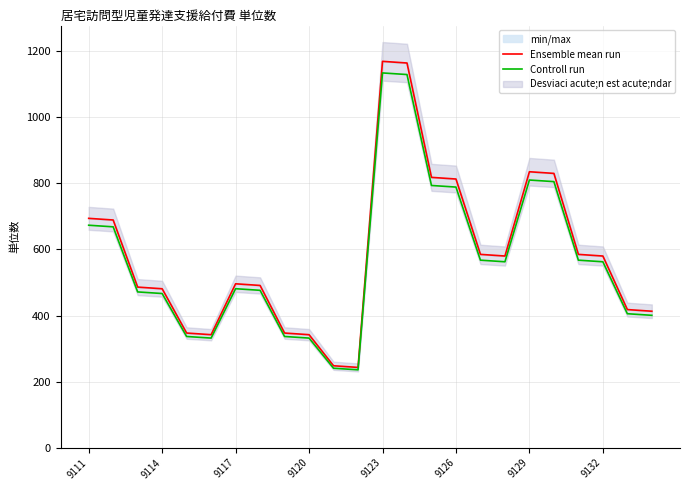

True or false: Controll run and Ensemble mean run intersect in this chart.

False